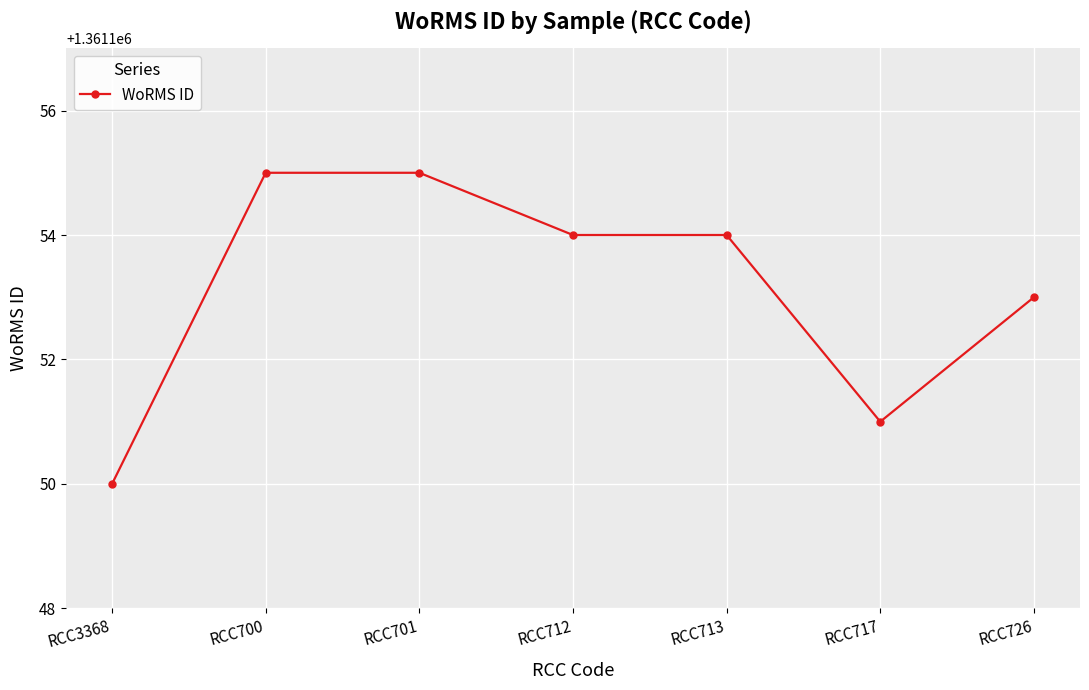

Approximately how many times larger is the value at RCC3368 compared to RCC700?

1.0